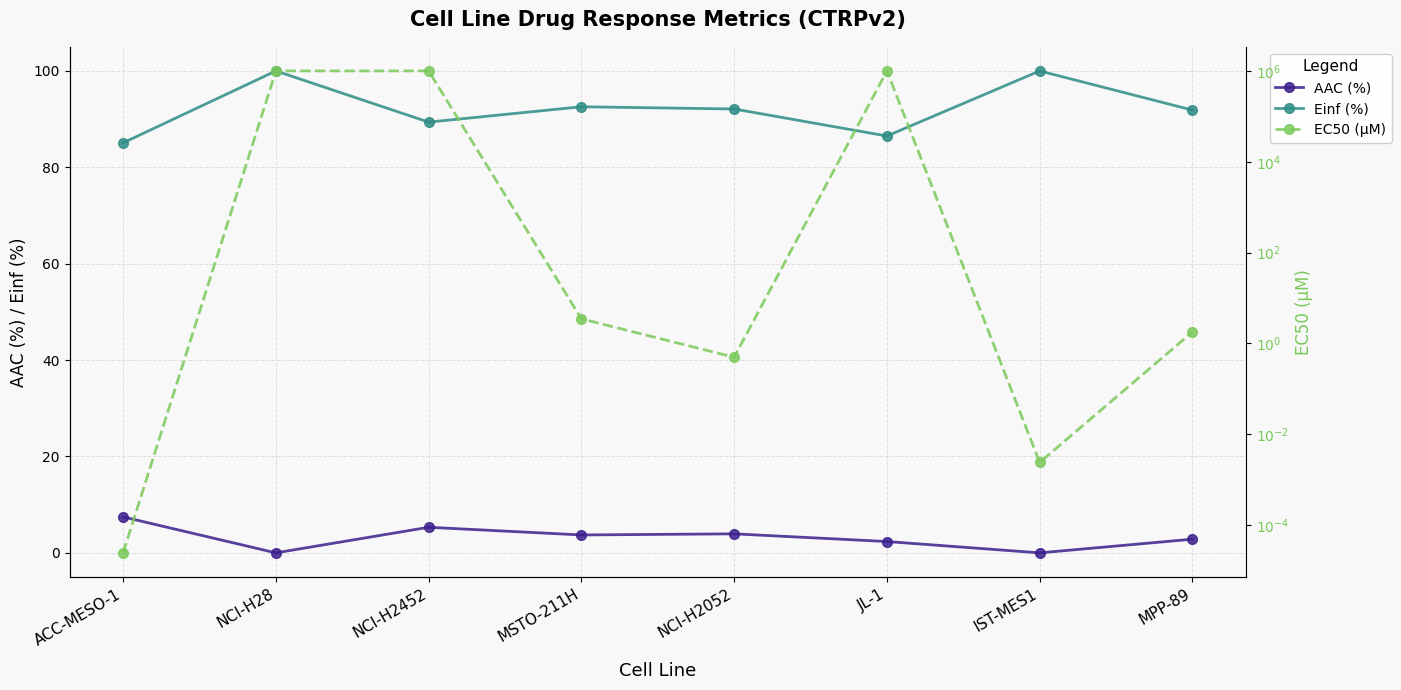

What is the label of the 7th point from the left?

IST-MES1